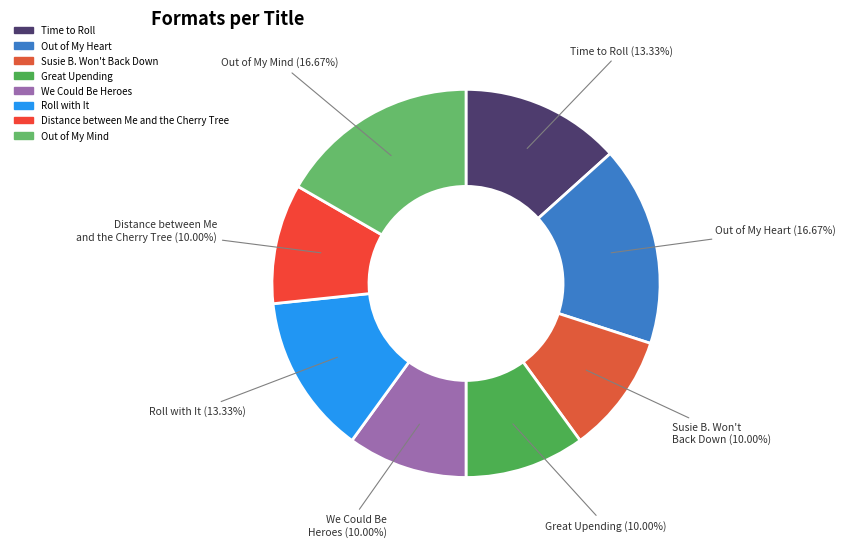

Do We Could Be Heroes and Susie B. Won't Back Down together represent more than half of the pie?

No